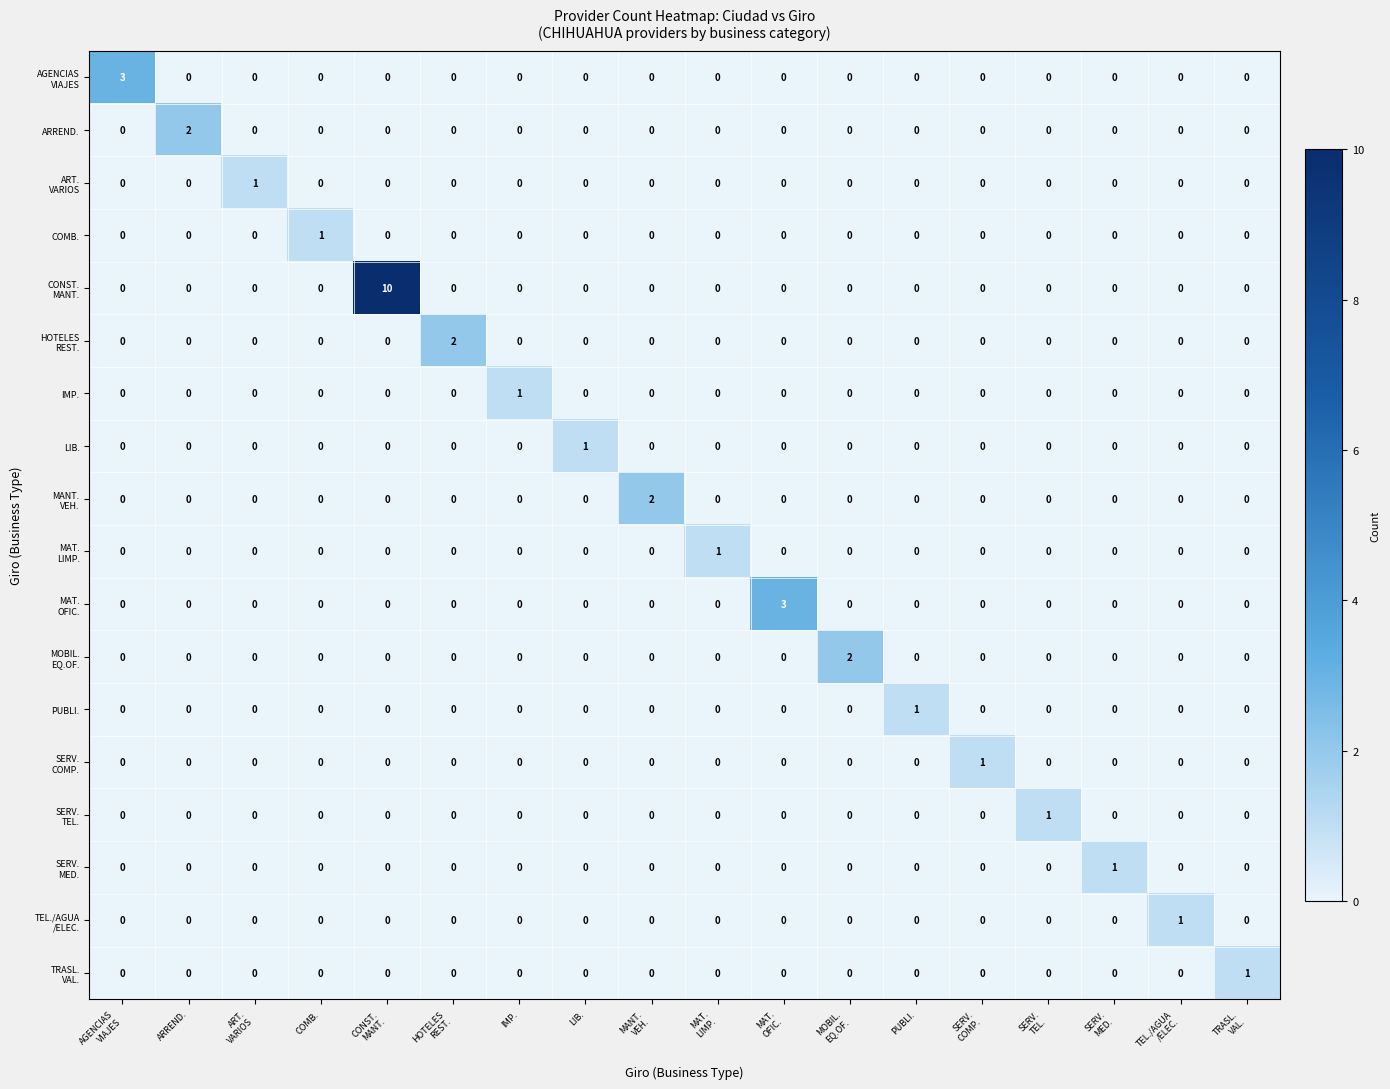

How many PUBLI. values are between 0 and 1?

18